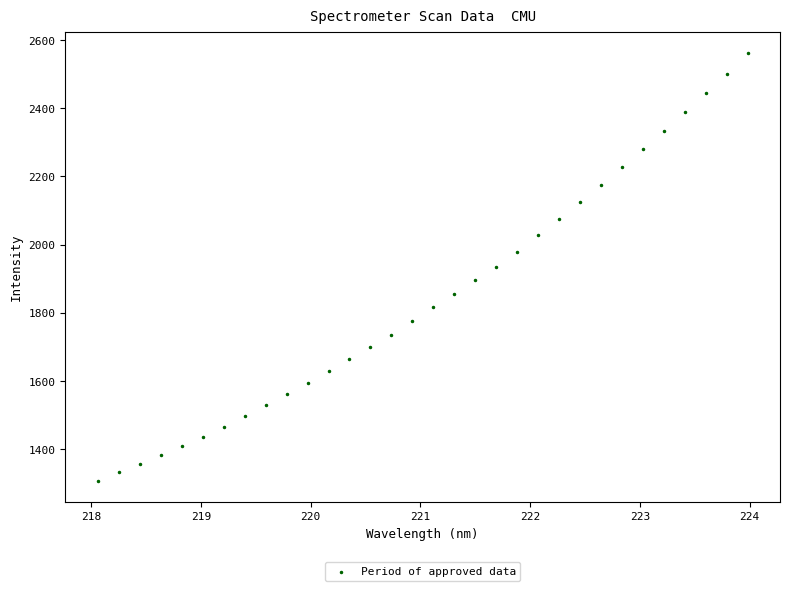

What is the range of X values (max minus min)?

5.9